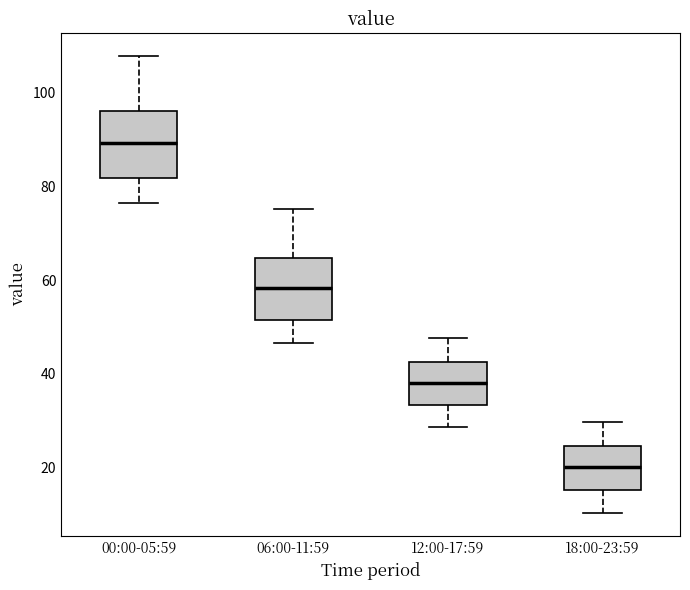

Reading left to right, transcribe this box plot: for each box, give where its median line is, the range the box spans, and where its two whiskers end, as read against the y-axis. The values are not printed on the chart, so give them approximately, as read against the axis.

00:00-05:59: median 90, box 82 to 96, whiskers 76 to 108
06:00-11:59: median 58, box 52 to 64, whiskers 46 to 76
12:00-17:59: median 38, box 34 to 42, whiskers 28 to 48
18:00-23:59: median 20, box 16 to 24, whiskers 10 to 30